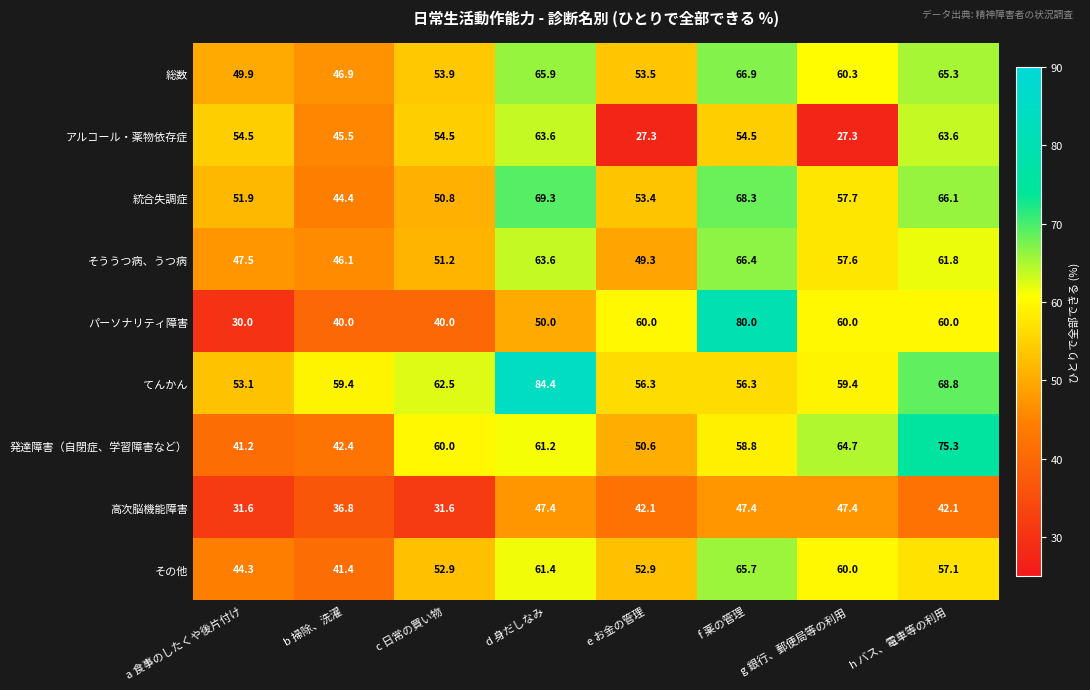

Read the 発達障害（自閉症、学習障害など） value at d 身だしなみ.

61.2